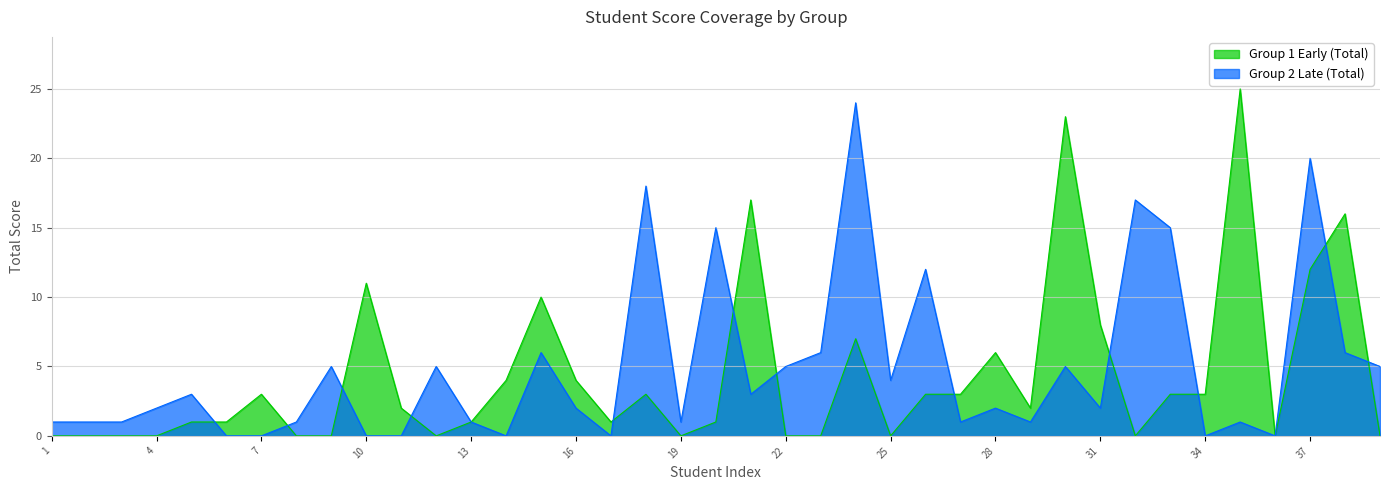

True or false: Group 2 Late (Total) and Group 1 Early (Total) intersect in this chart.

True